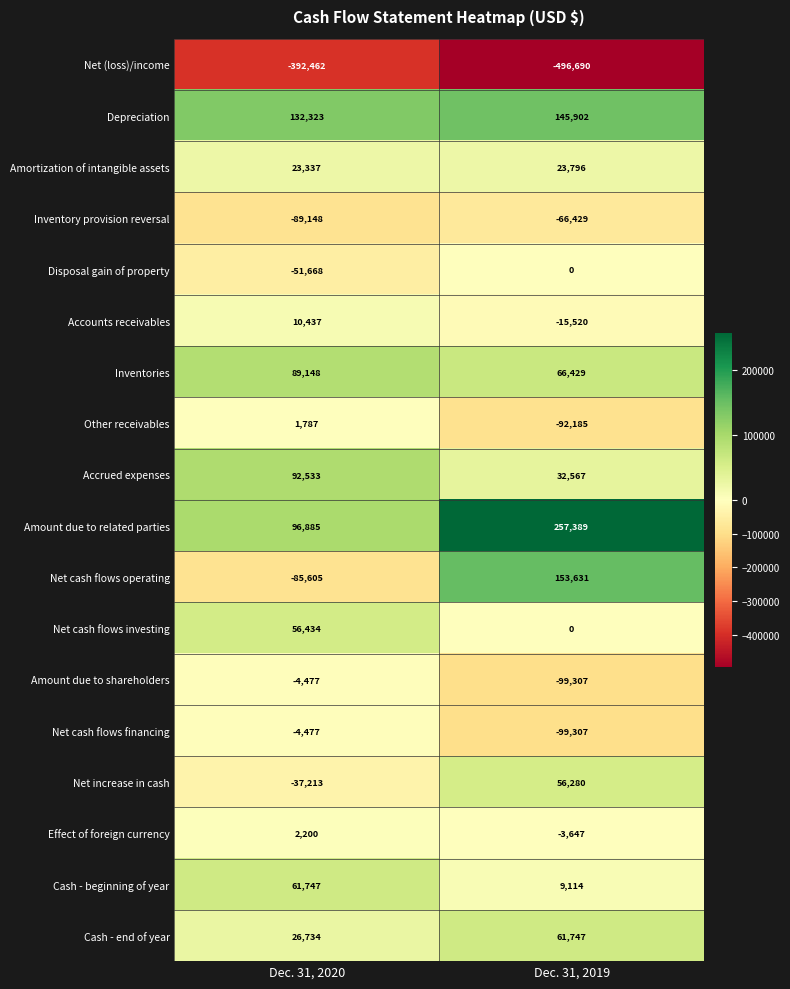

Where is Amount due to shareholders nearest to the value -51892?

Dec. 31, 2020